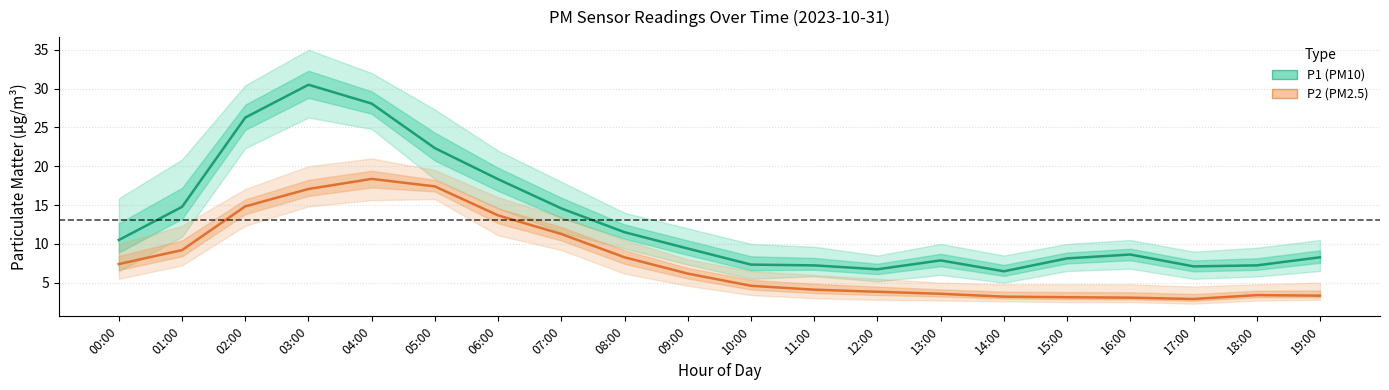

What is the total value across all series at 08:00?

19.8